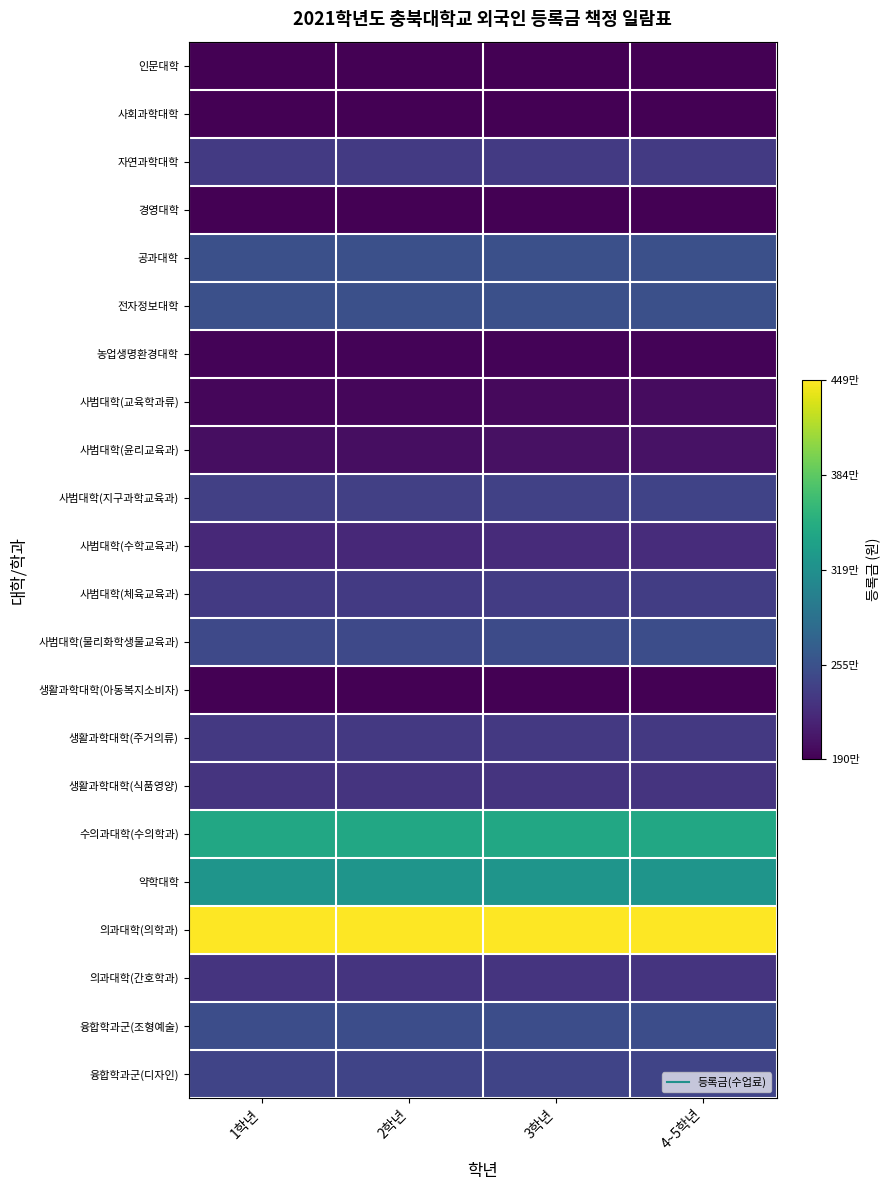

What is the minimum value shown in the chart?

1906000